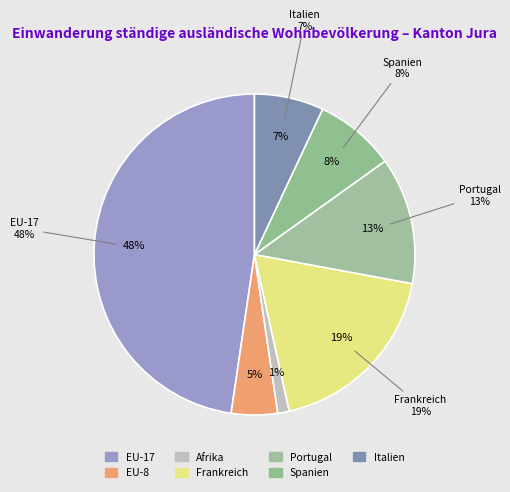

Rank the categories by value from highest to lowest.

EU-17, Frankreich, Portugal, Spanien, Italien, EU-8, Afrika